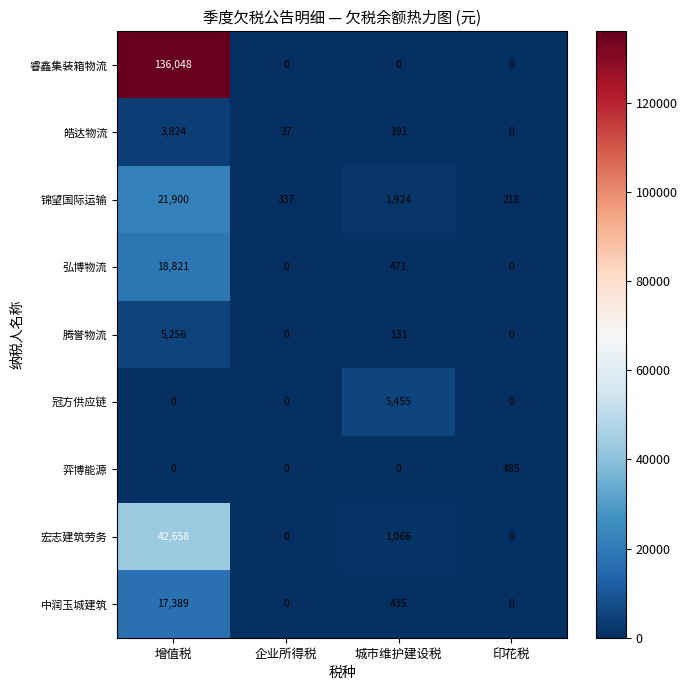

Count the number of categories in the chart.

4